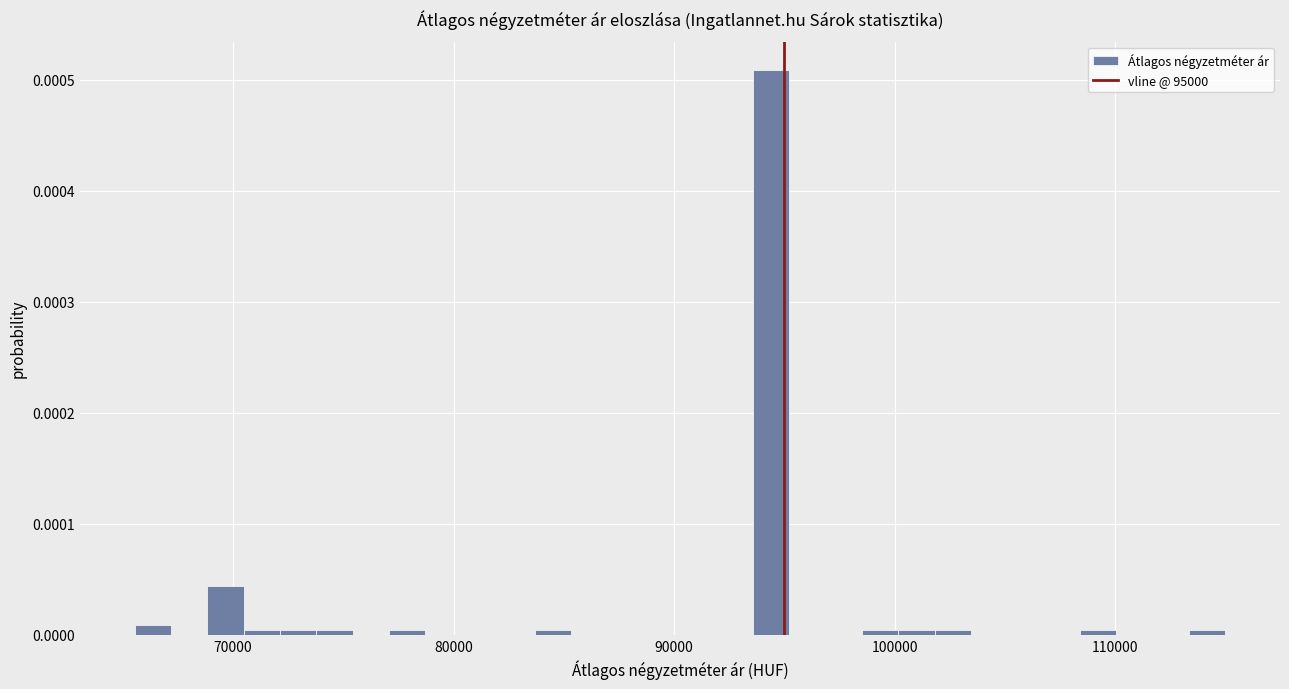

Read against the x-axis, roughly where is the centre of the tallest bar?

94000